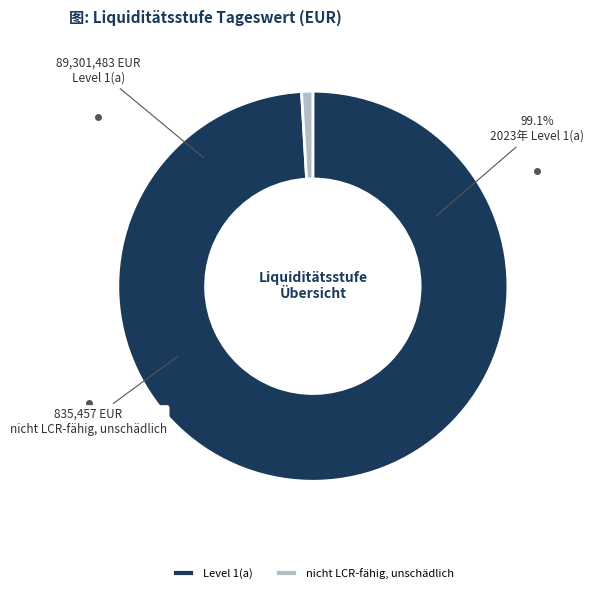

To the nearest percent, what percentage of the pie is Level 1(a)?

99%